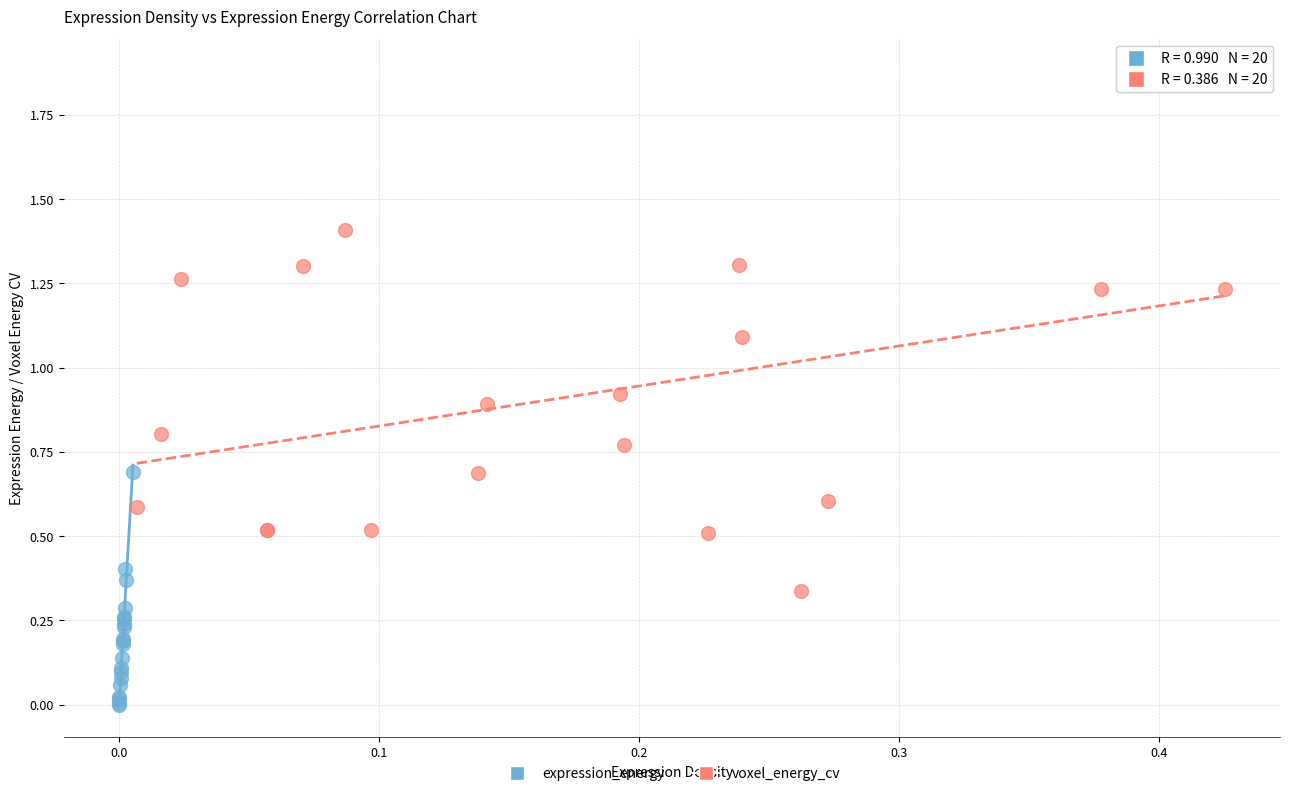

Which series has the largest Y range (max minus min)?

voxel_energy_cv